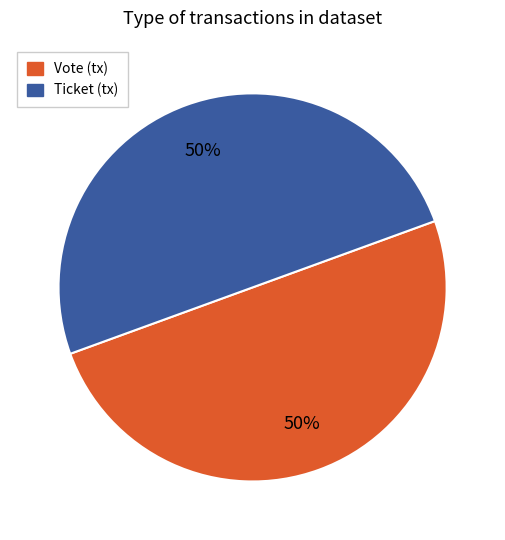

To the nearest percent, what is the combined percentage of Vote and Ticket?

100%